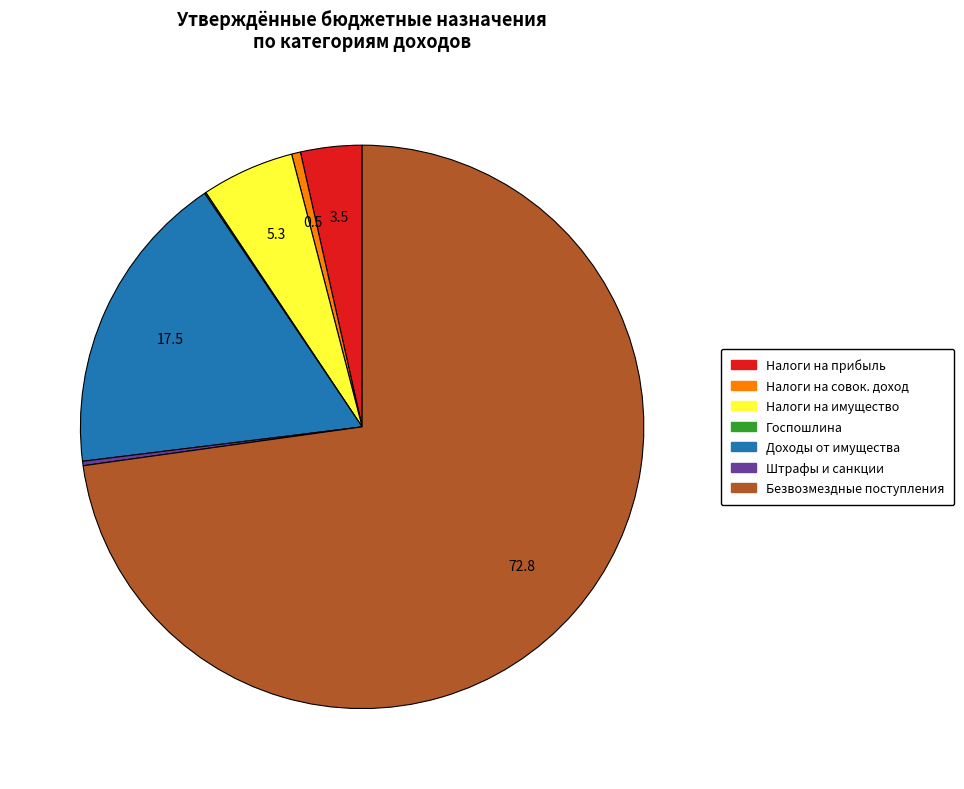

Which category accounts for the majority?

Безвозмездные поступления